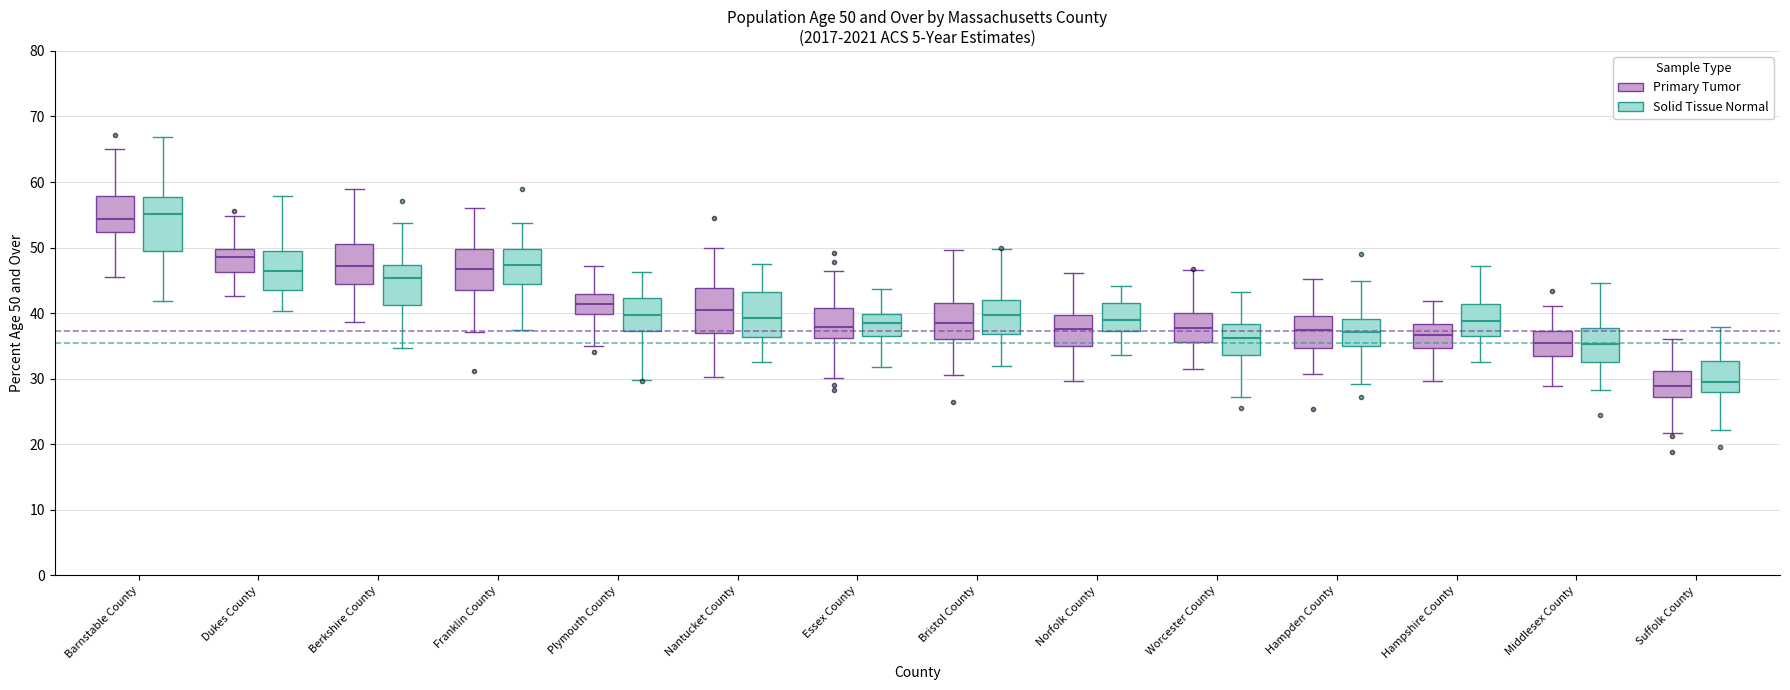

Which box is the tallest, from its lower edge to its upper edge?

Barnstable County (Solid Tissue Normal)